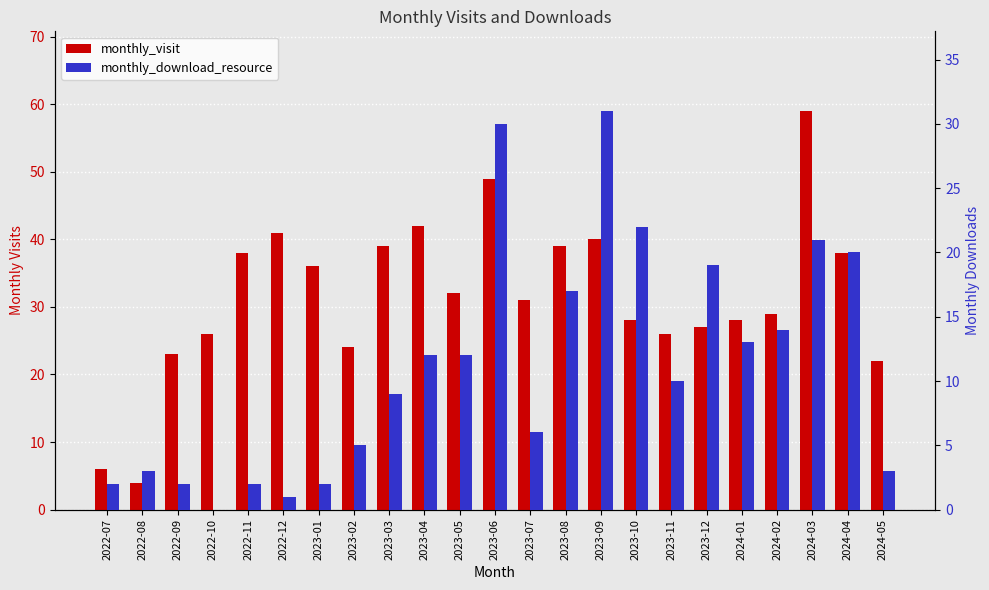

The monthly_visit series shows 61 at 2023-09. True or false?

False